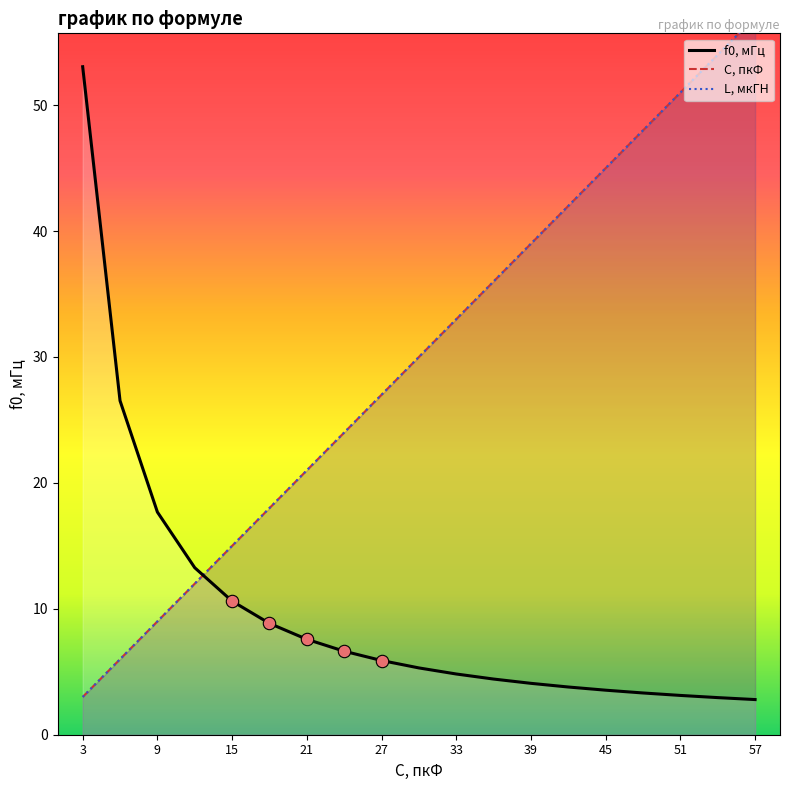

Which series contains the lowest Y value?

f0, мГц